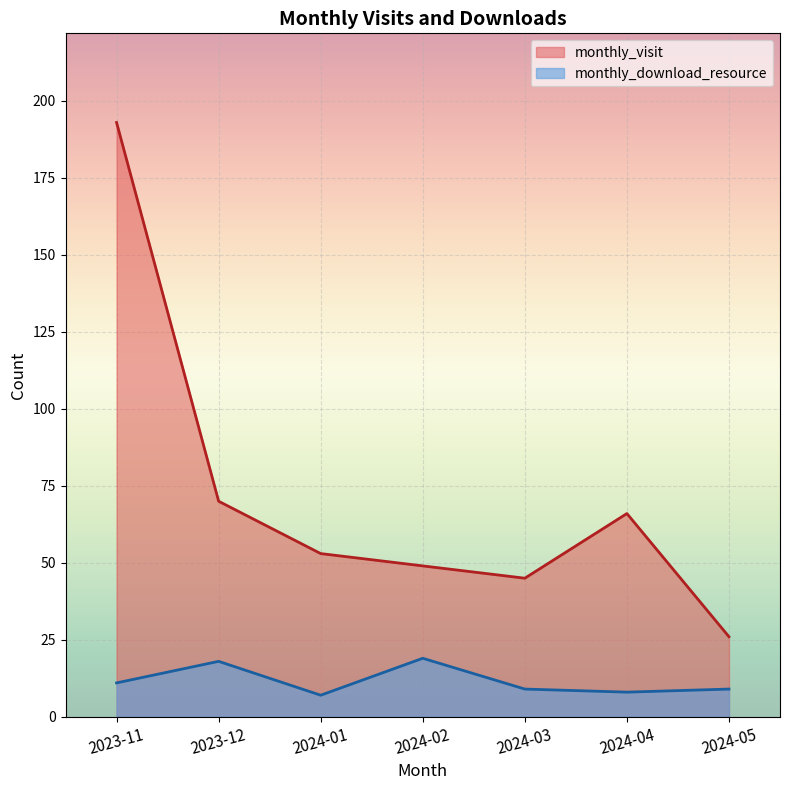

True or false: monthly_visit has a value of 70 at 2023-12.

True